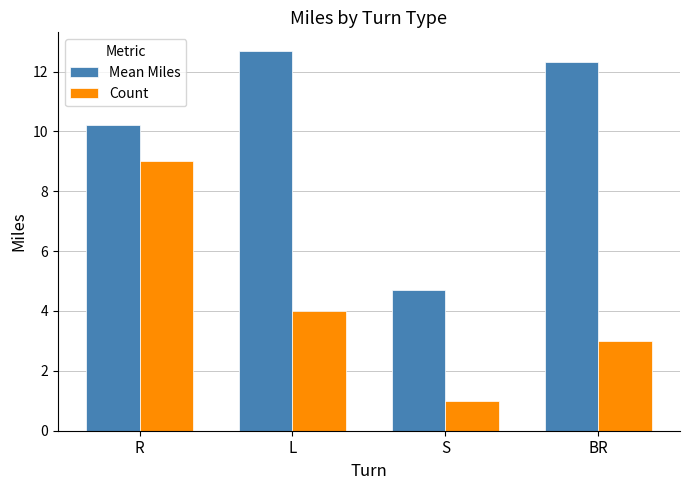

Count the number of data series in this chart.

2